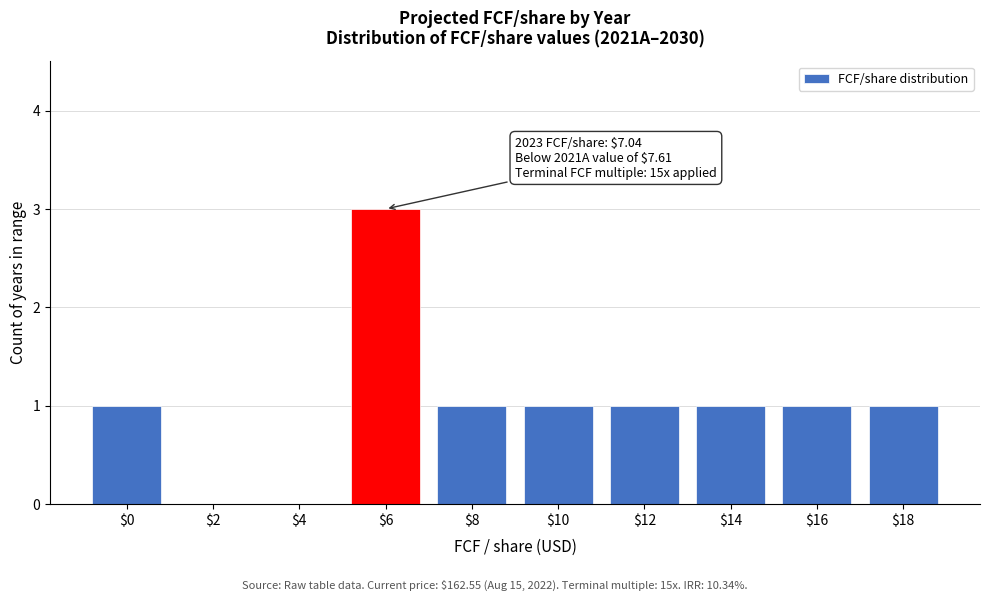

Is it true that the value at $12 is 0?

False